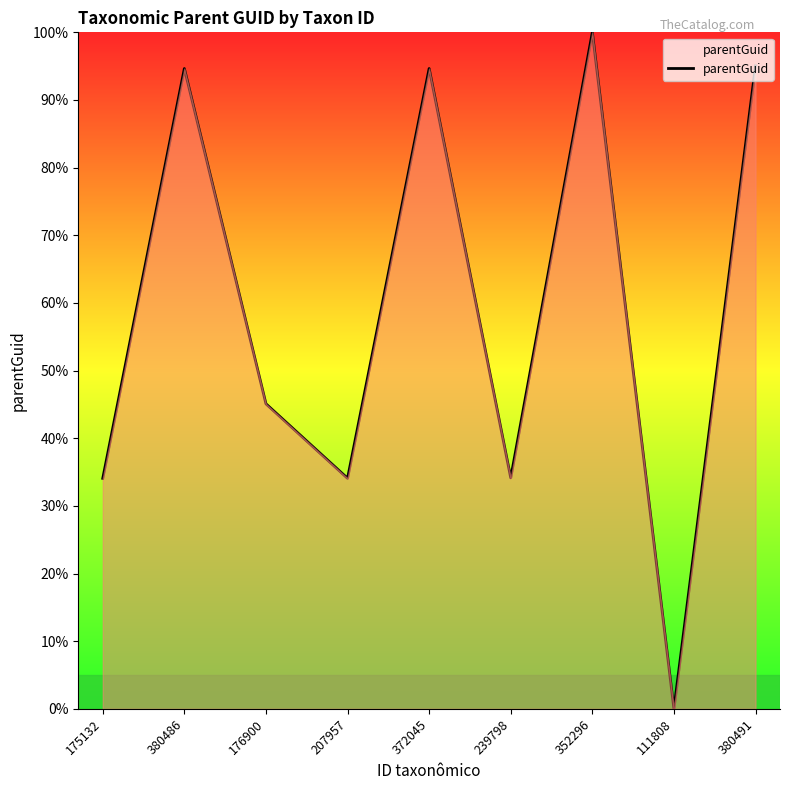

What position from the right is 372045?

5